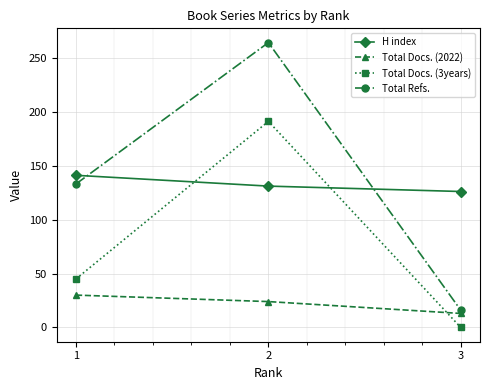

What is the value of the Total Docs. (2022) point at the 2nd from the left?

24